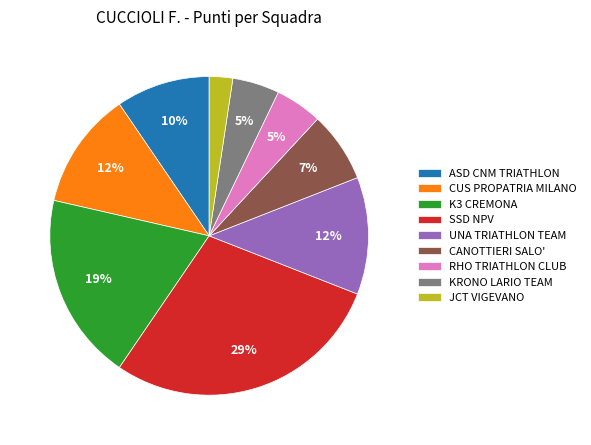

To the nearest percent, what is the combined percentage of CUS PROPATRIA MILANO and JCT VIGEVANO?

14%